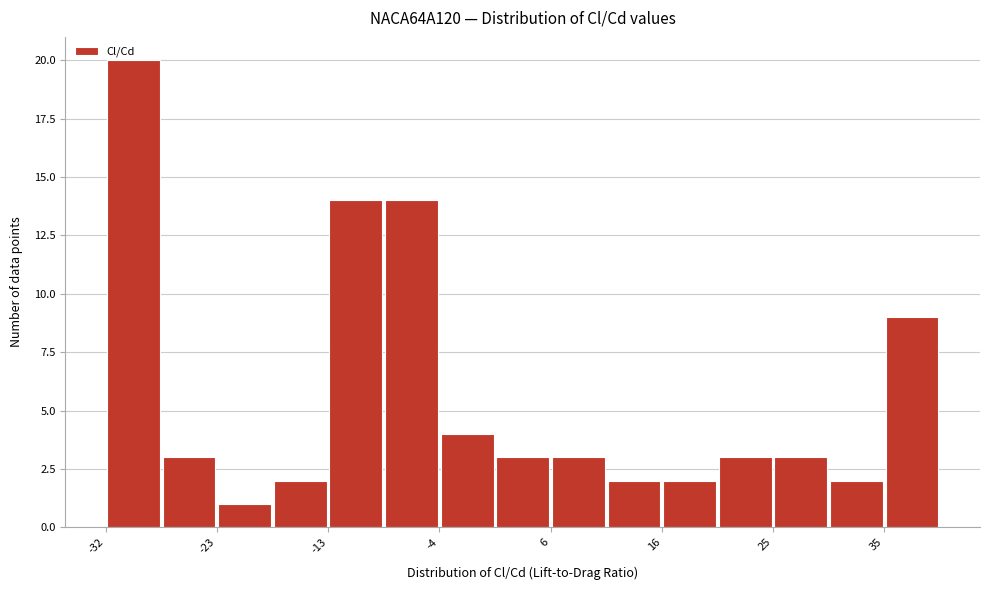

Over which range of the x-axis is the bar tallest?

-32 to -28